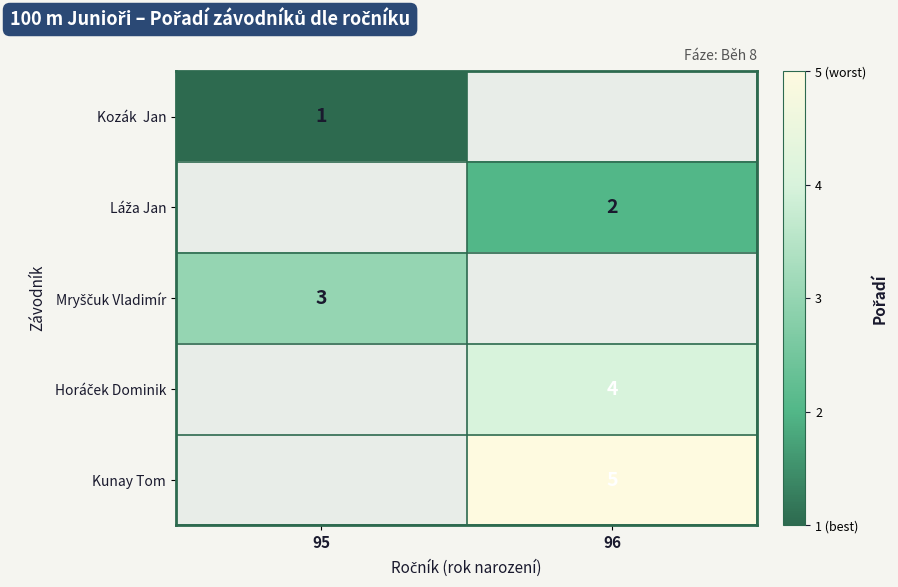

True or false: Kozák Jan has a value of 0.2 at 95.

False